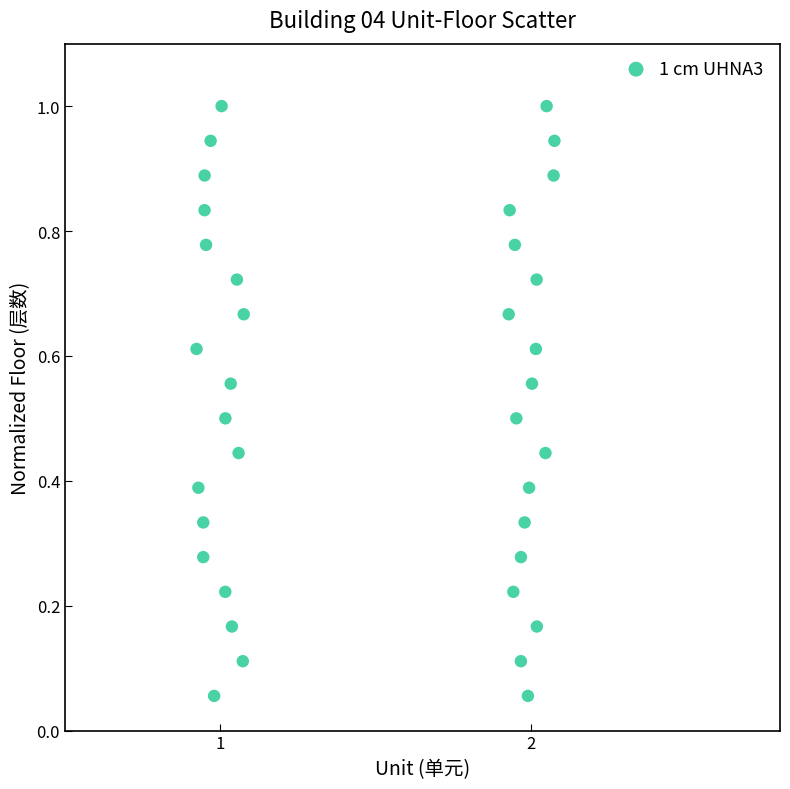

What is the range of X values (max minus min)?

1.2